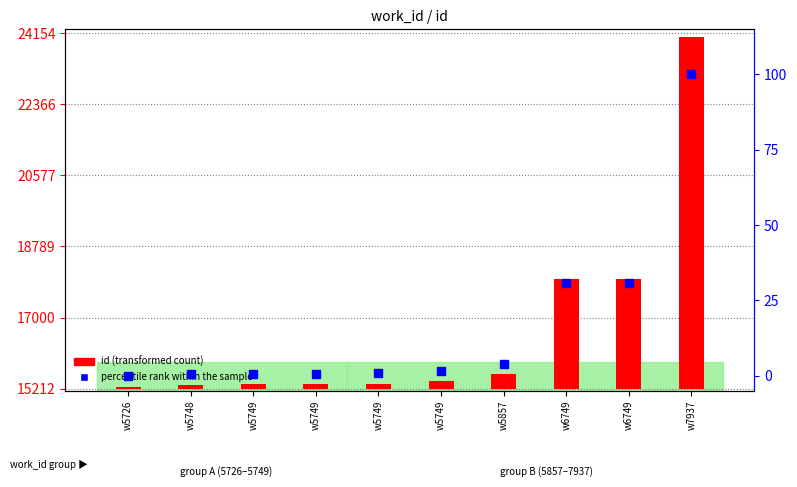

Is the value of percentile rank within the sample at w5749 greater than the value of id (transformed count) at w6749?

No